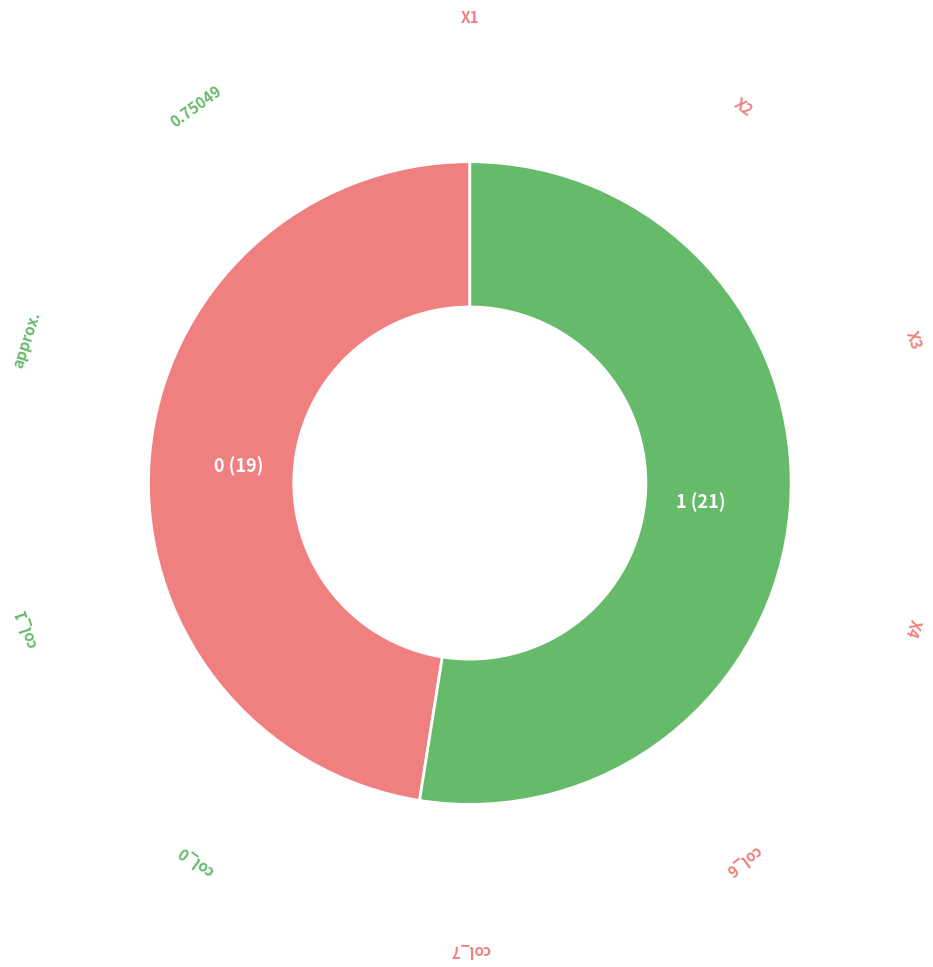

How many slices are in this pie chart?

2